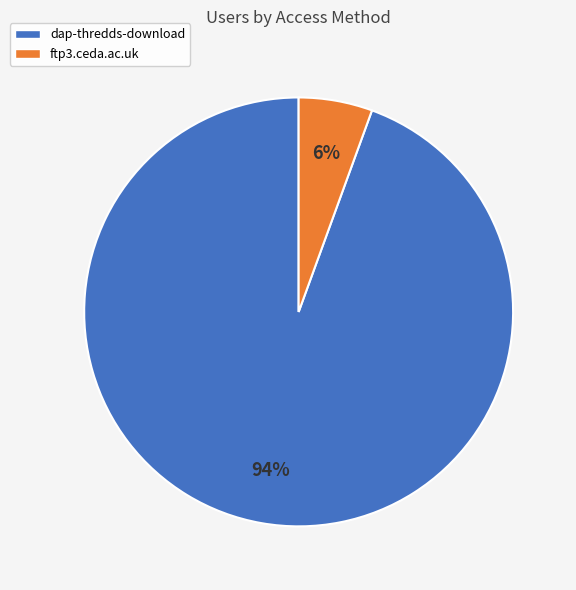

Which slice is the smallest?

ftp3.ceda.ac.uk